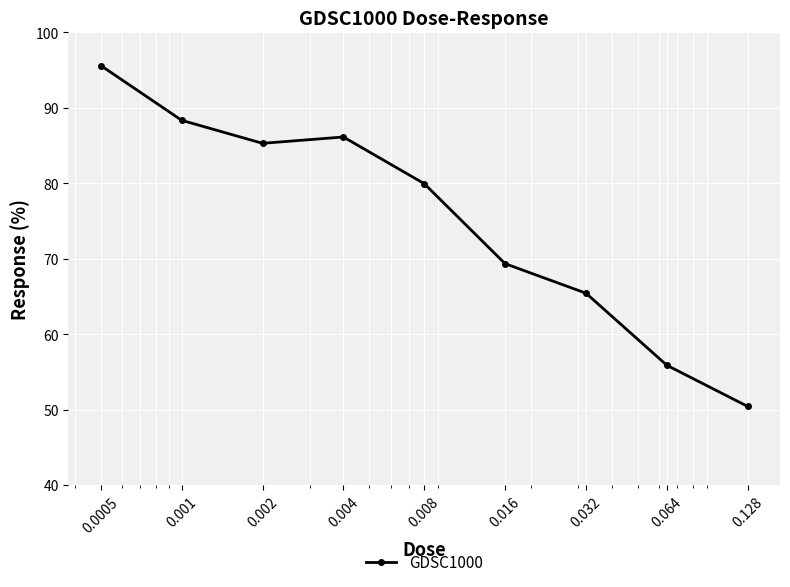

How many points are lower than both their immediate neighbors (excluding endpoints)?

1